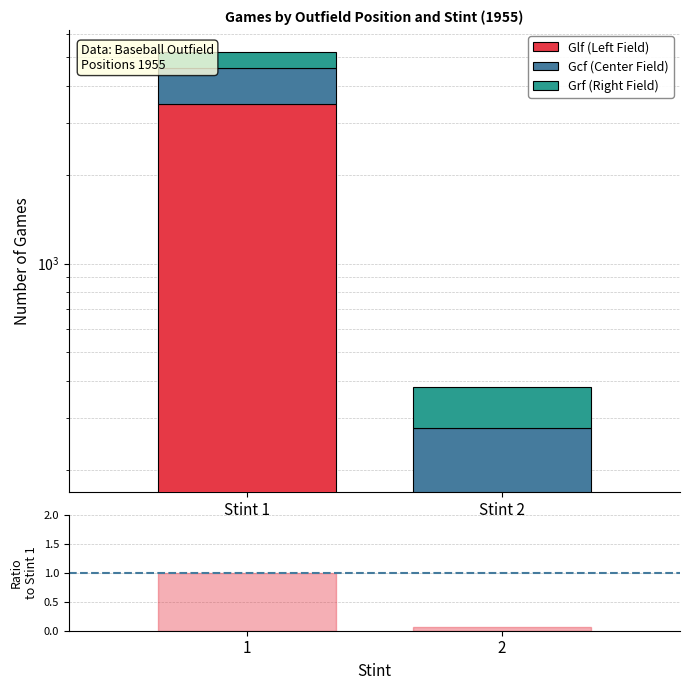

Count the Grf (Right Field) values in the range 103 to 604.

2